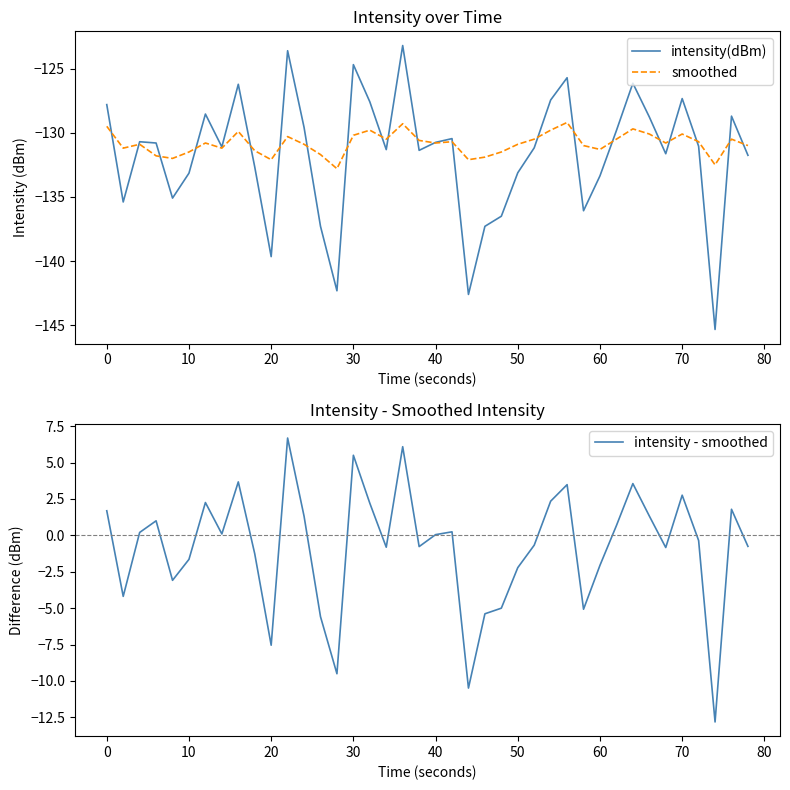

Reading left to right, list all the values displayed in this chart.

intensity(dBm): -127.8	-135.4	-130.7	-130.8	-135.1	-133.1	-128.5	-131.1	-126.2	-132.7	-139.6	-123.6	-129.6	-137.3	-142.3	-124.7	-127.6	-131.3	-123.2	-131.4	-130.8	-130.5	-142.6	-137.3	-136.5	-133.1	-131.2	-127.5	-125.7	-136.1	-133.4	-129.8	-126.1	-128.8	-131.6	-127.3	-131.1	-145.3	-128.7	-131.8
smoothed: -129.5	-131.2	-130.9	-131.8	-132.0	-131.5	-130.8	-131.2	-129.9	-131.4	-132.1	-130.3	-130.9	-131.7	-132.8	-130.2	-129.8	-130.5	-129.3	-130.6	-130.8	-130.7	-132.1	-131.9	-131.5	-130.9	-130.5	-129.8	-129.2	-131.0	-131.3	-130.5	-129.7	-130.1	-130.8	-130.1	-130.7	-132.5	-130.5	-131.0
intensity - smoothed: 1.7	-4.2	0.2	1.0	-3.1	-1.6	2.3	0.1	3.7	-1.3	-7.5	6.7	1.3	-5.6	-9.5	5.5	2.2	-0.8	6.1	-0.8	0.0	0.2	-10.5	-5.4	-5.0	-2.2	-0.7	2.3	3.5	-5.1	-2.1	0.7	3.6	1.3	-0.8	2.8	-0.4	-12.8	1.8	-0.8